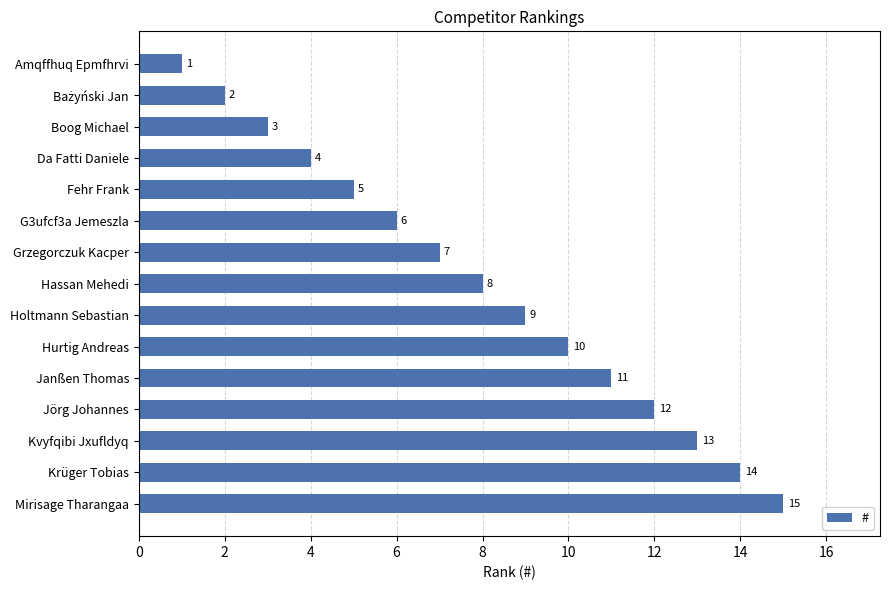

Where is the data nearest to the value 8?

Hassan Mehedi